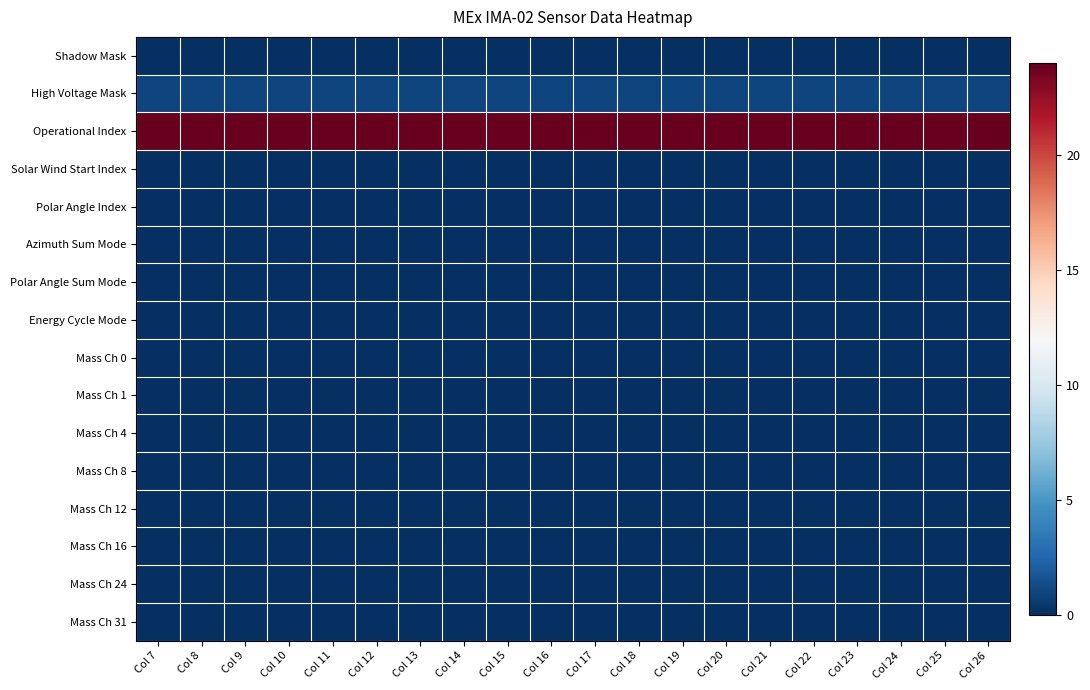

Which has a higher value, Col 10 or Col 9?

Col 10